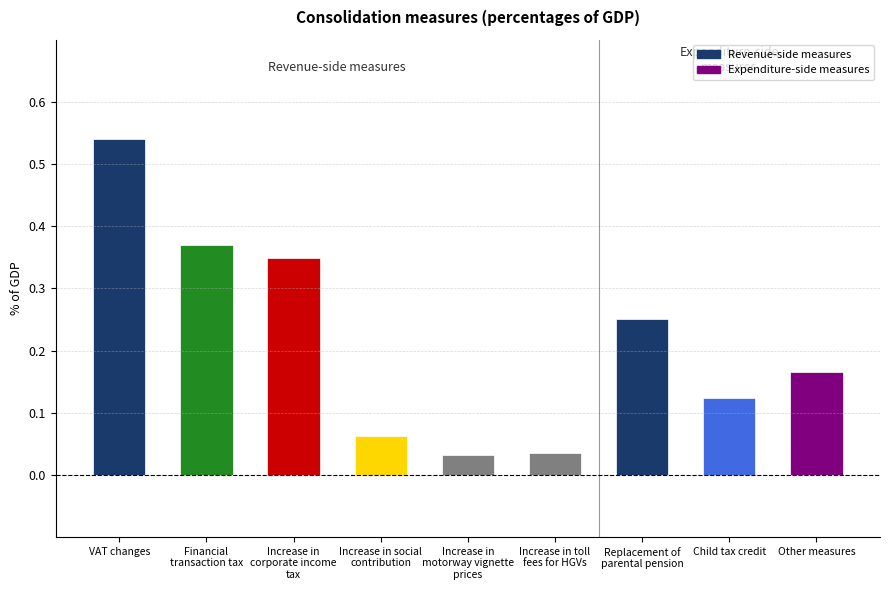

At which category does the chart reach its minimum across all series?

Increase in
motorway vignette
prices